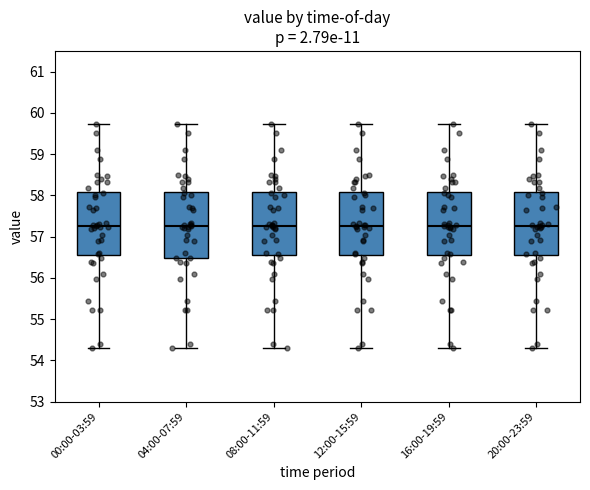

Where does the upper whisker of the box for 16:00-19:59 end on the y-axis? The values are not printed on the chart, so give them approximately, as read against the axis.

59.7